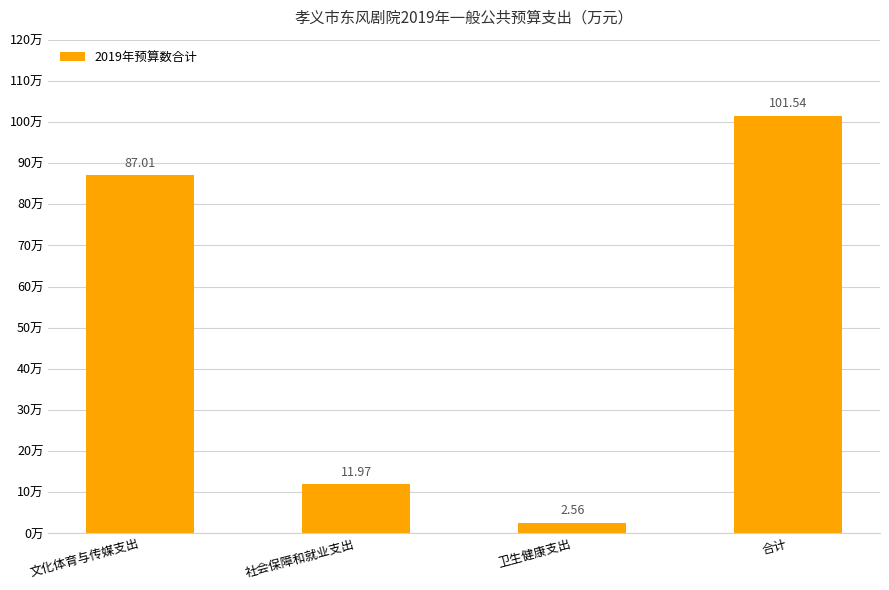

Which label corresponds to the smallest value in the chart?

卫生健康支出